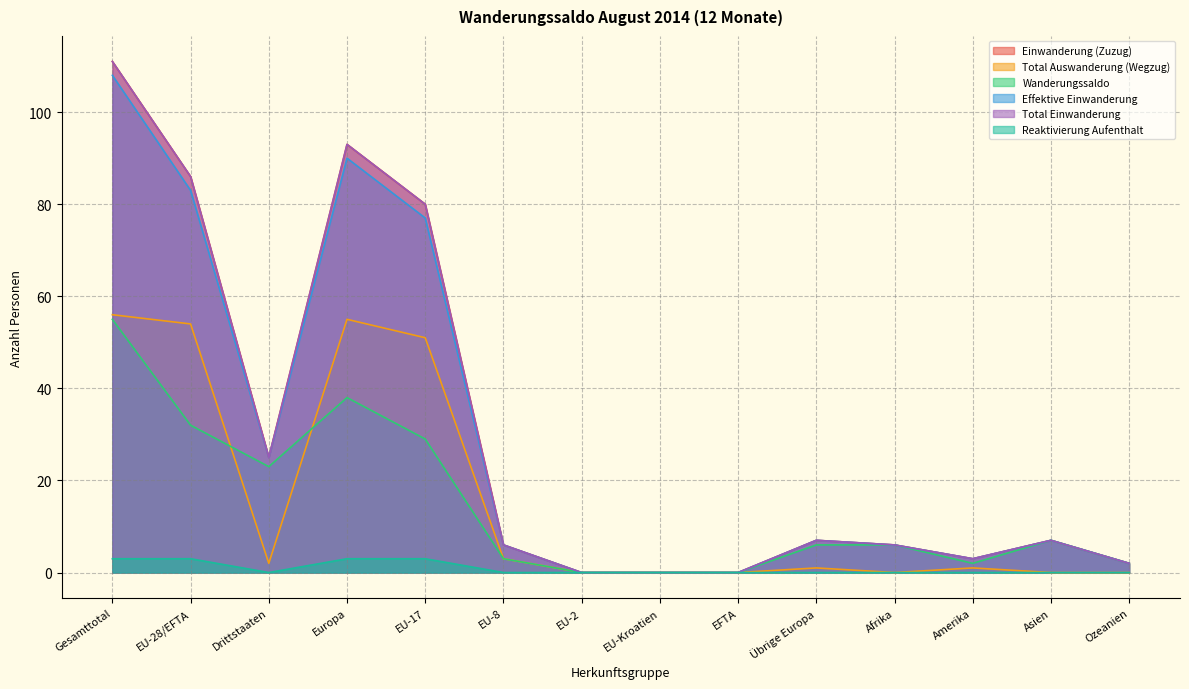

Does the chart display data point markers on the line(s)?

No